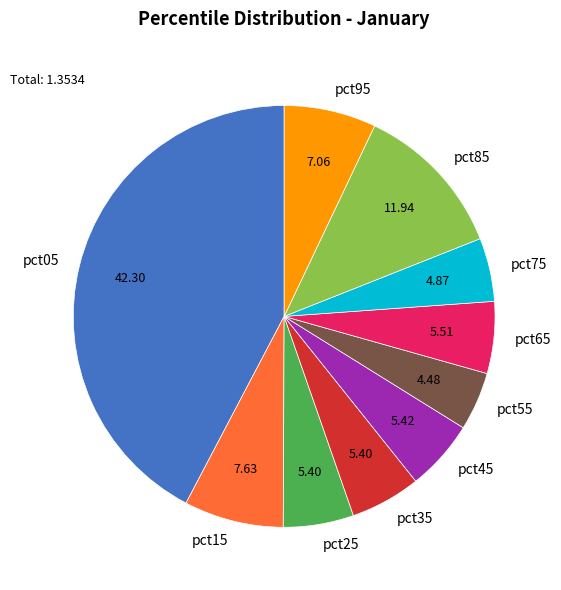

The pct15 slice represents 8% of the pie. True or false?

True